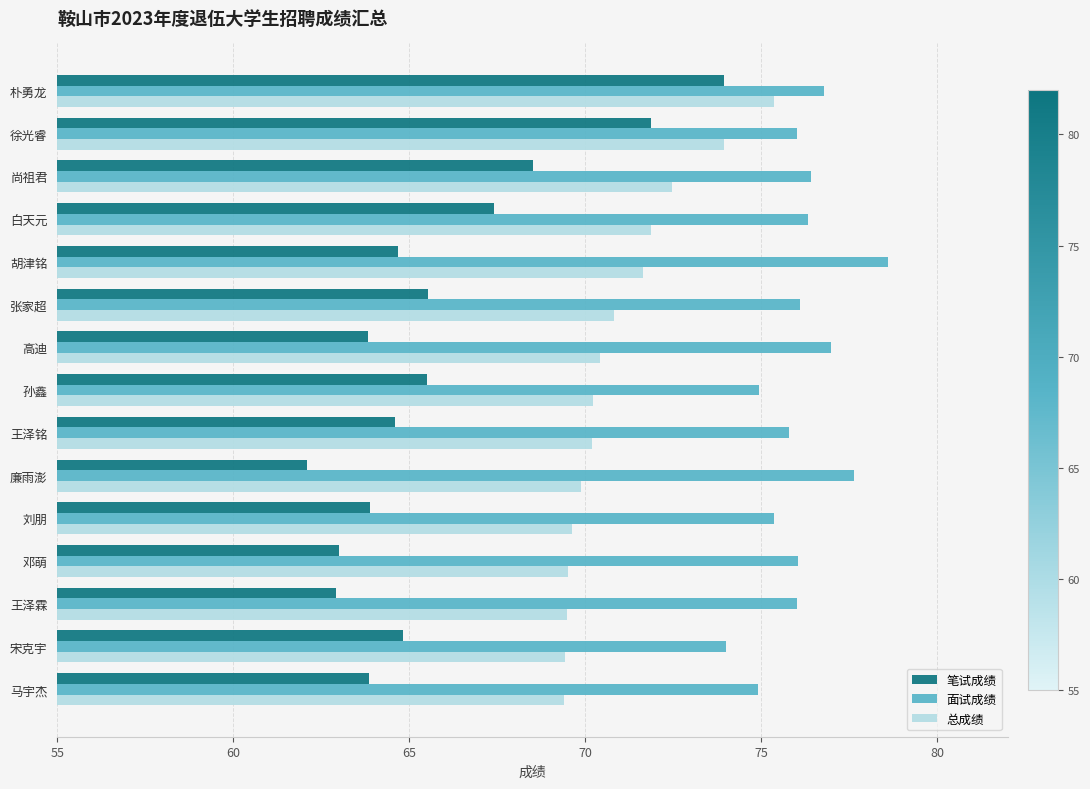

What is the sum of all 面试成绩 values?

1141.8